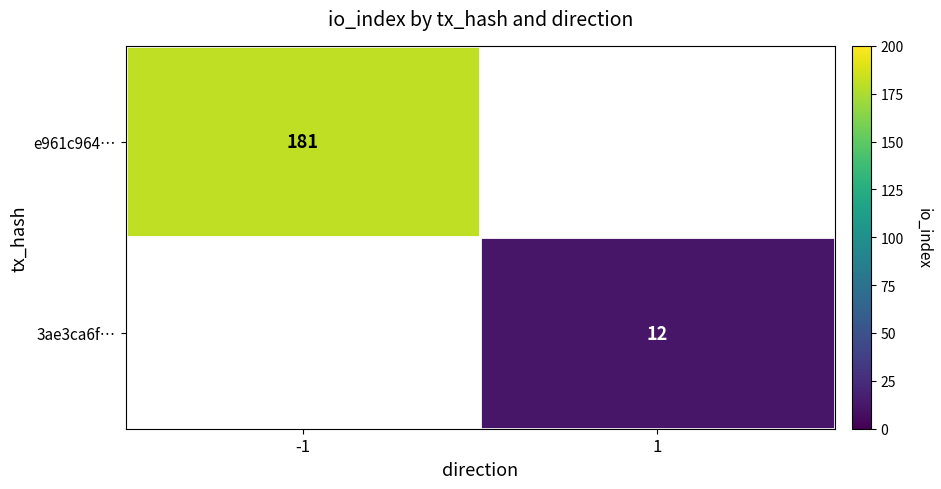

The 3ae3ca6f… series shows 12 at 1. True or false?

True